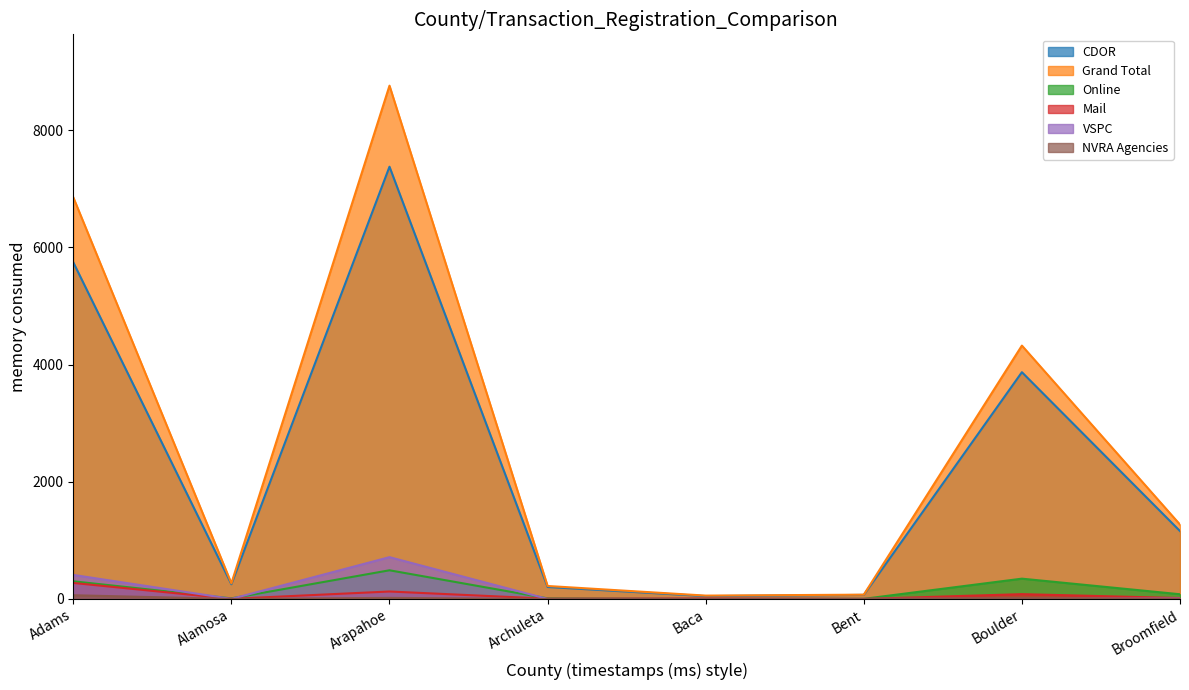

Reading left to right, extract all data points from this chart.

CDOR: Adams=5744	Alamosa=251	Arapahoe=7375	Archuleta=204	Baca=48	Bent=69	Boulder=3869	Broomfield=1158
Grand Total: Adams=6853	Alamosa=267	Arapahoe=8758	Archuleta=221	Baca=57	Bent=73	Boulder=4323	Broomfield=1269
Online: Adams=301	Alamosa=10	Arapahoe=489	Archuleta=10	Baca=0	Bent=2	Boulder=346	Broomfield=80
Mail: Adams=273	Alamosa=2	Arapahoe=127	Archuleta=4	Baca=8	Bent=0	Boulder=82	Broomfield=15
VSPC: Adams=410	Alamosa=1	Arapahoe=713	Archuleta=0	Baca=0	Bent=0	Boulder=1	Broomfield=7
NVRA Agencies: Adams=63	Alamosa=0	Arapahoe=18	Archuleta=0	Baca=1	Bent=1	Boulder=14	Broomfield=0